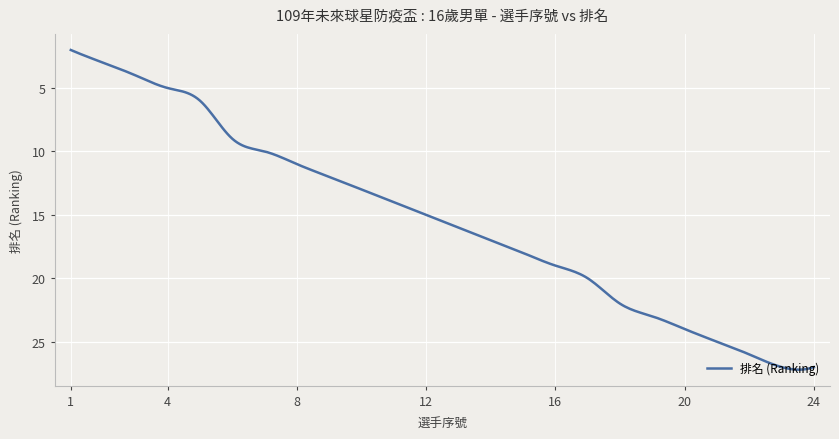

What is the maximum value shown in the chart?

27.2